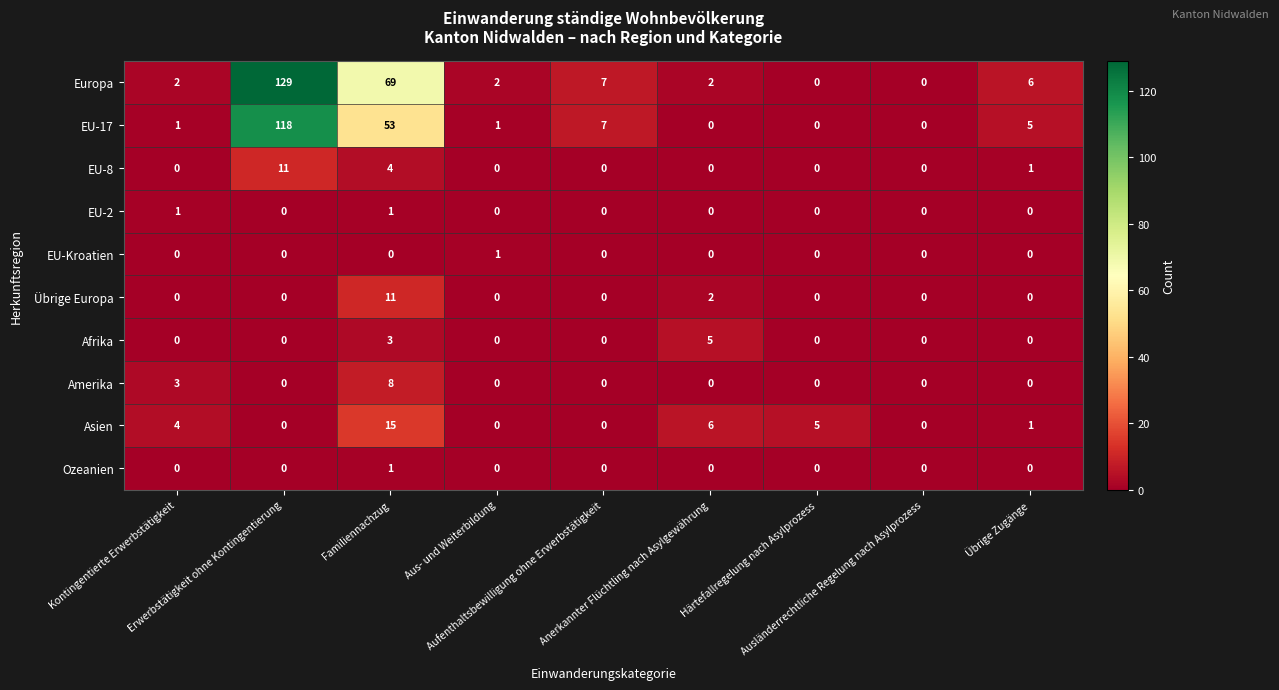

Count the Afrika values in the range 0 to 1.

7